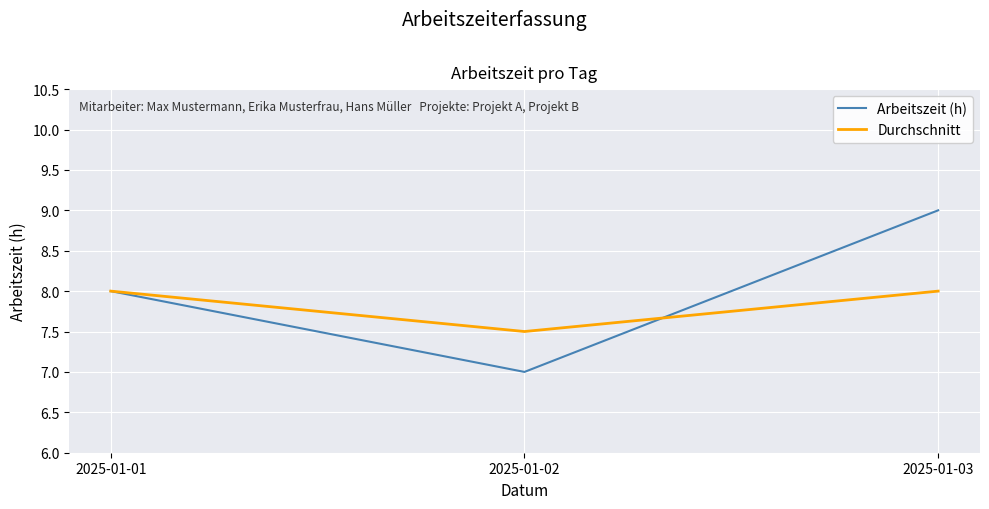

Does the chart have visible grid lines?

Yes